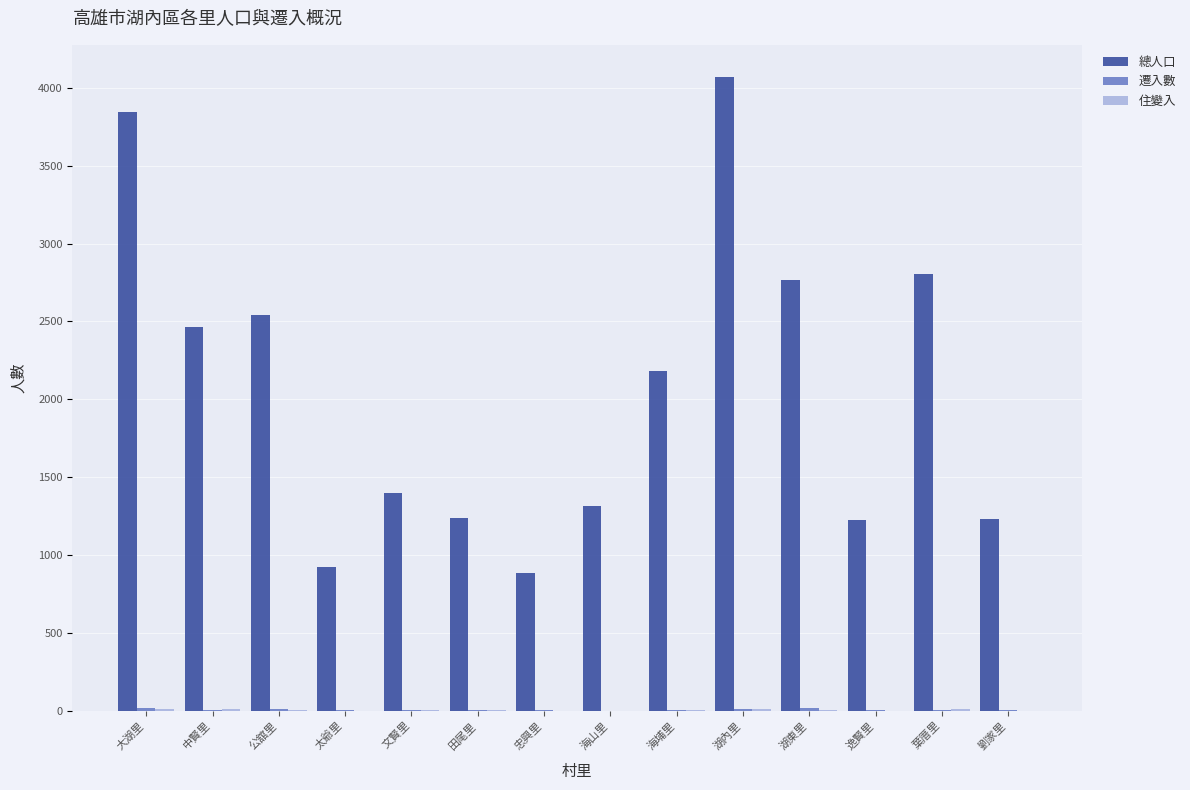

What is the spread (max minus min) of values at 太爺里?

925